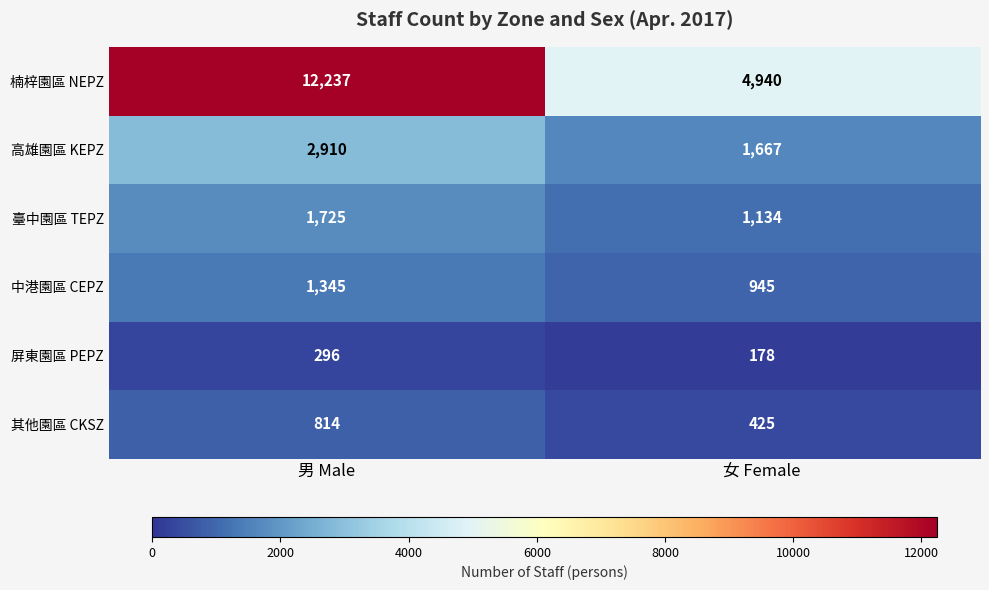

At which label is 其他園區 CKSZ closest to 619?

女 Female